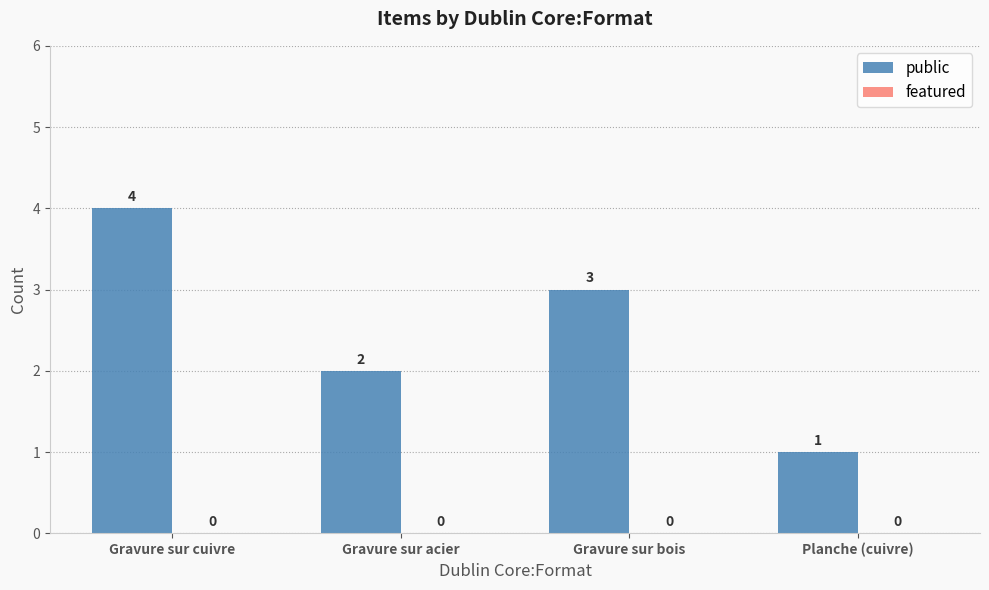

Which label corresponds to the largest value in the chart?

Gravure sur cuivre